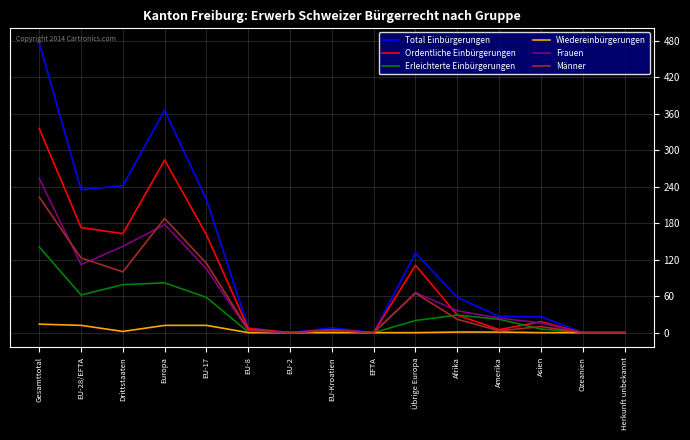

What position from the right is EU-17?

11